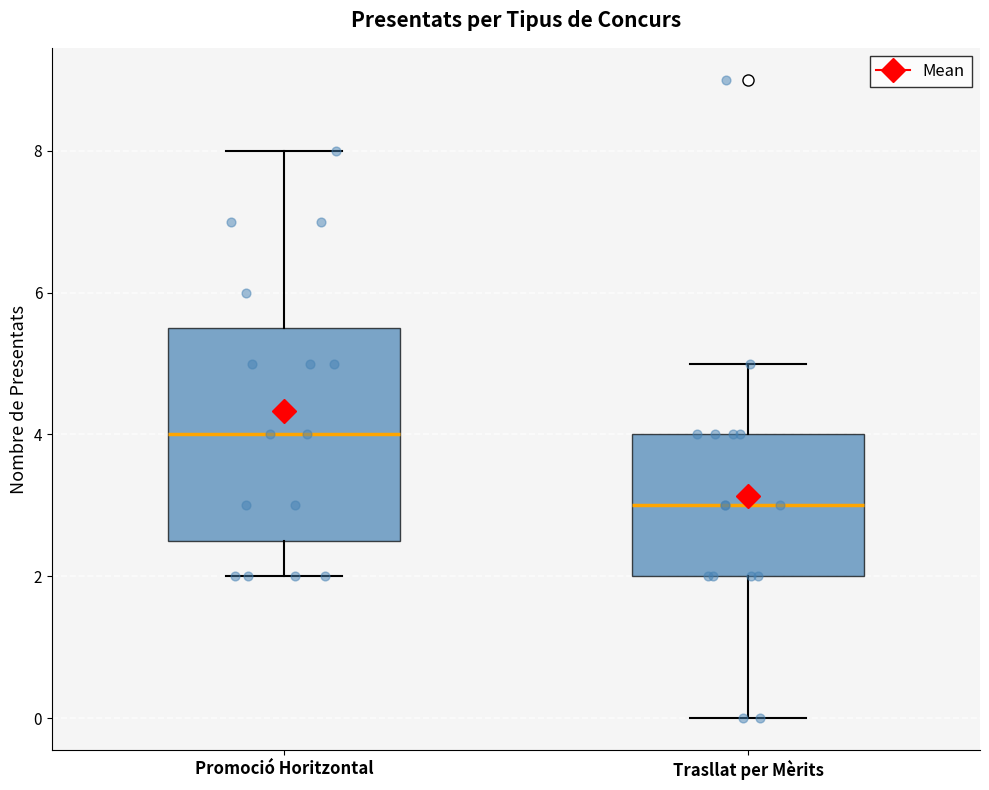

Which box is the tallest, from its lower edge to its upper edge?

Promoció Horitzontal